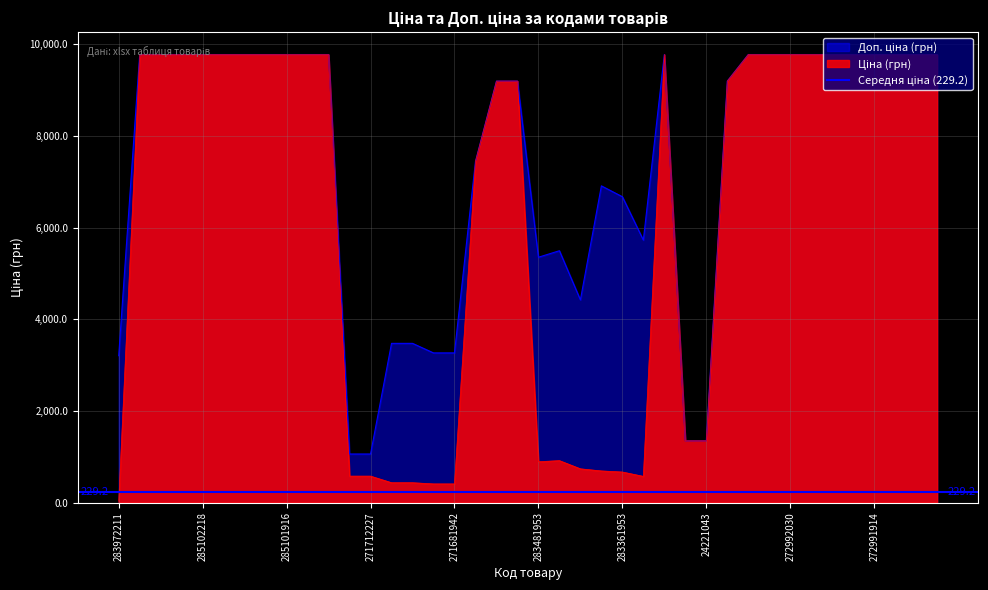

How many data points does each series have?

40